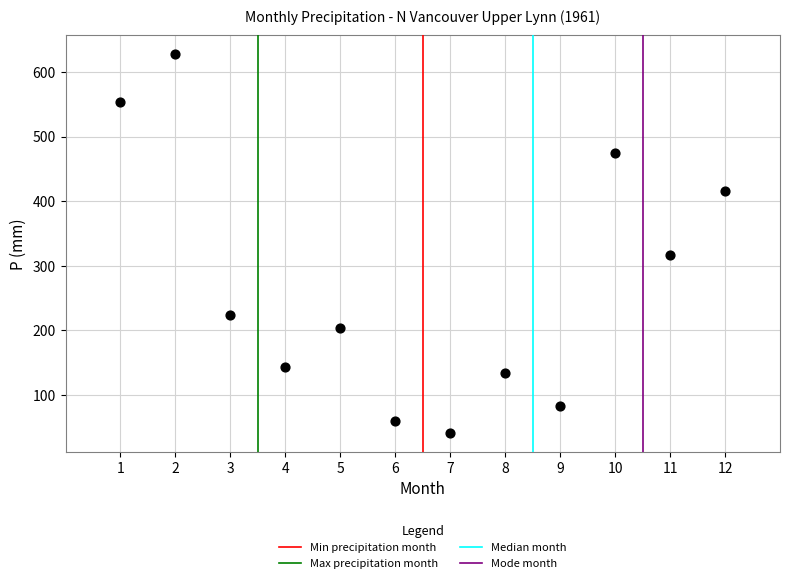

What Y value in the scatter plot is closest to 334?

316.4